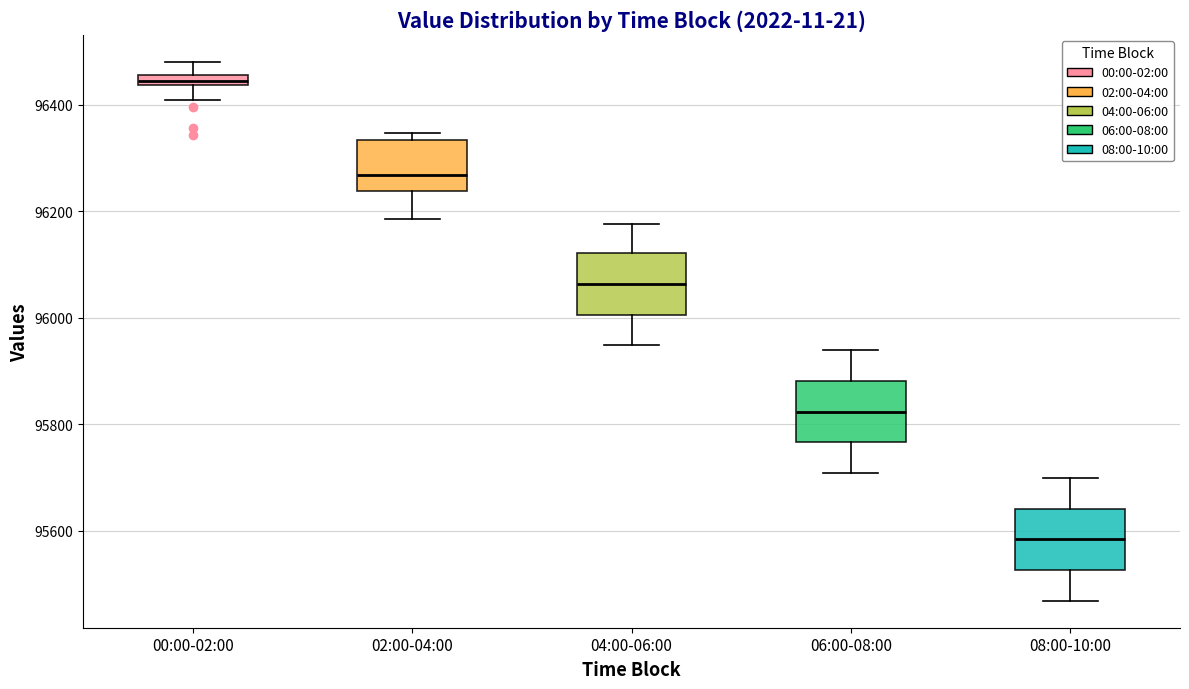

Which box's median line is the lowest?

08:00-10:00